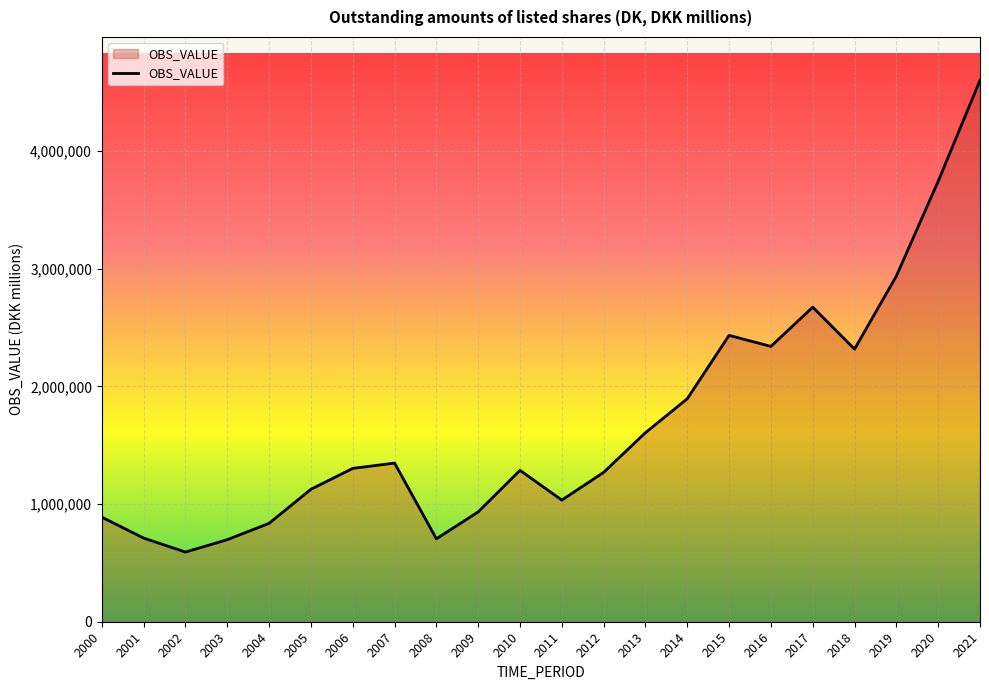

What is the difference between the maximum and minimum values?

4010542